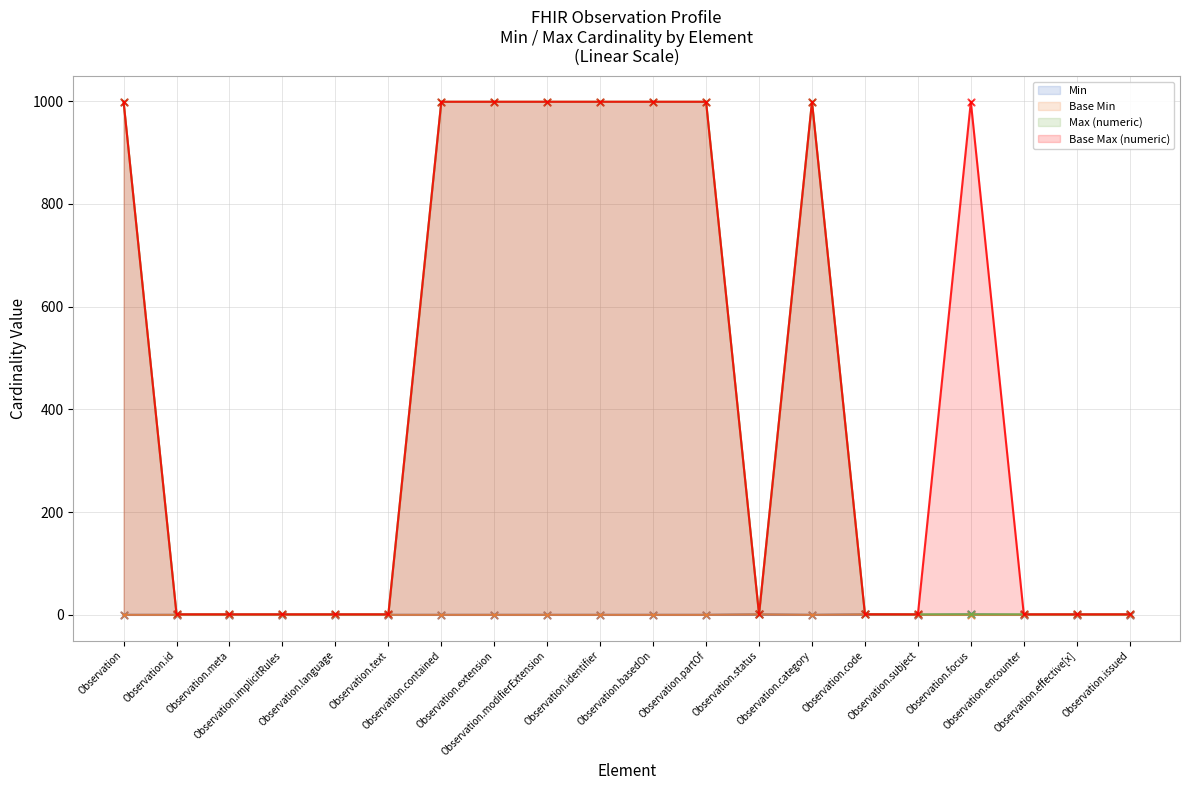

What is the total value across all series at Observation.contained?

1998